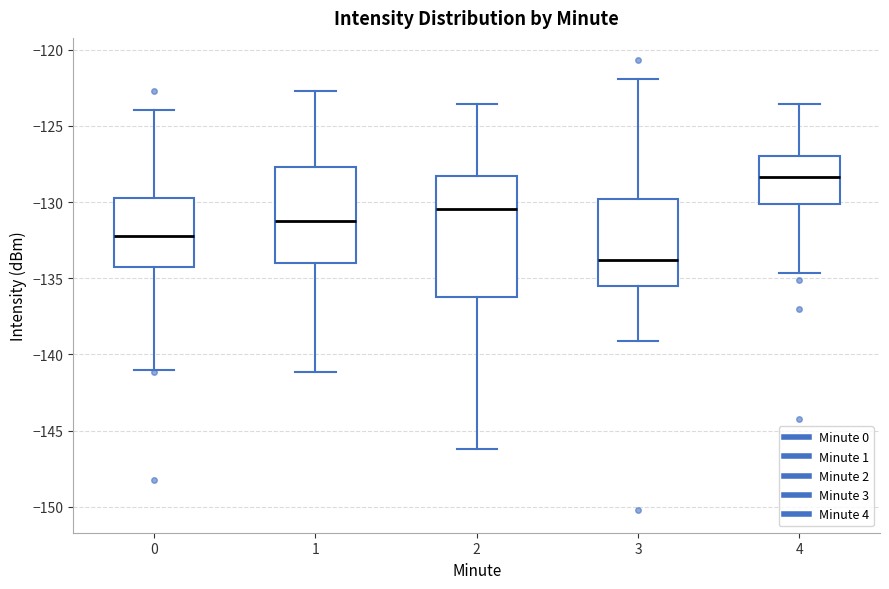

Reading left to right, read every box against the y-axis: the position of its median line, the range the box covers, and the ends of its whiskers. The values are not printed on the chart, so give them approximately, as read against the axis.

0: median -132.0, box -134.5 to -129.5, whiskers -141.0 to -124.0
1: median -131.0, box -134.0 to -127.5, whiskers -141.0 to -122.5
2: median -130.5, box -136.0 to -128.5, whiskers -146.0 to -123.5
3: median -134.0, box -135.5 to -130.0, whiskers -139.0 to -122.0
4: median -128.5, box -130.0 to -127.0, whiskers -134.5 to -123.5